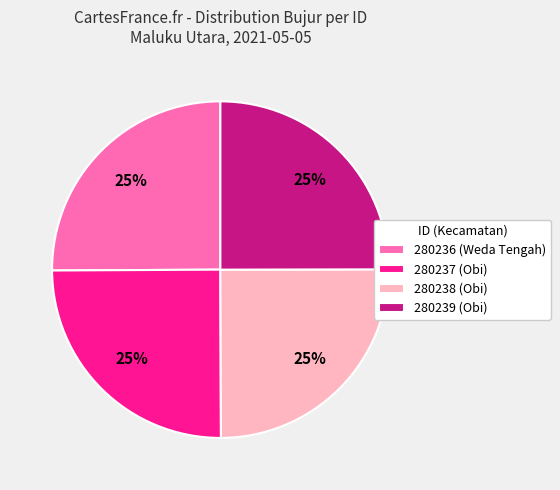

Is it true that 280236 (Weda Tengah) is 14% of the pie?

False